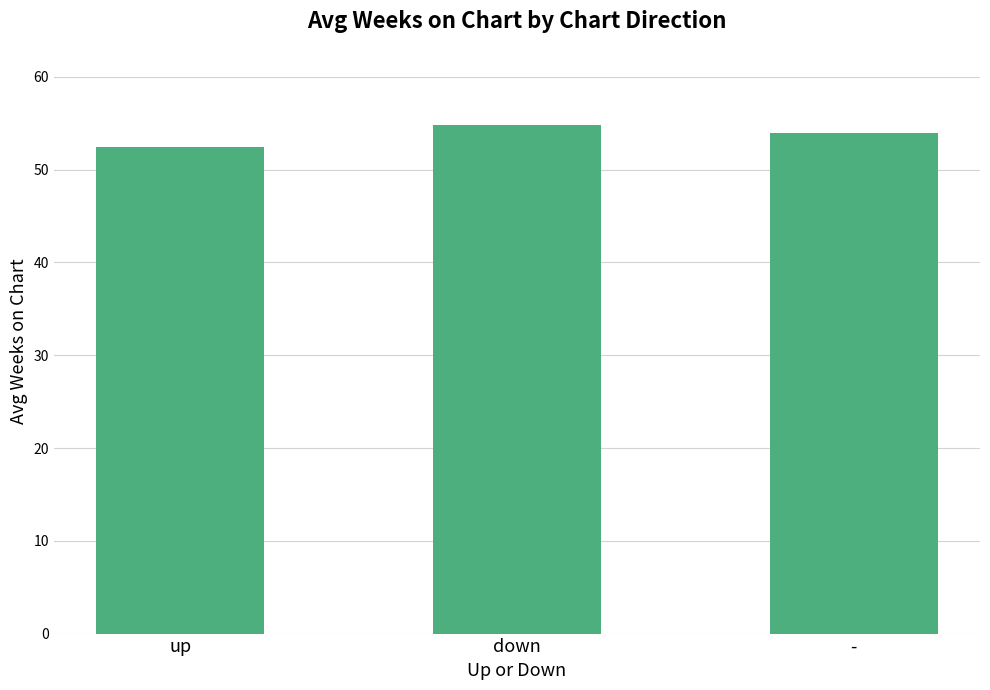

List the labels in order of value, smallest first.

up, -, down